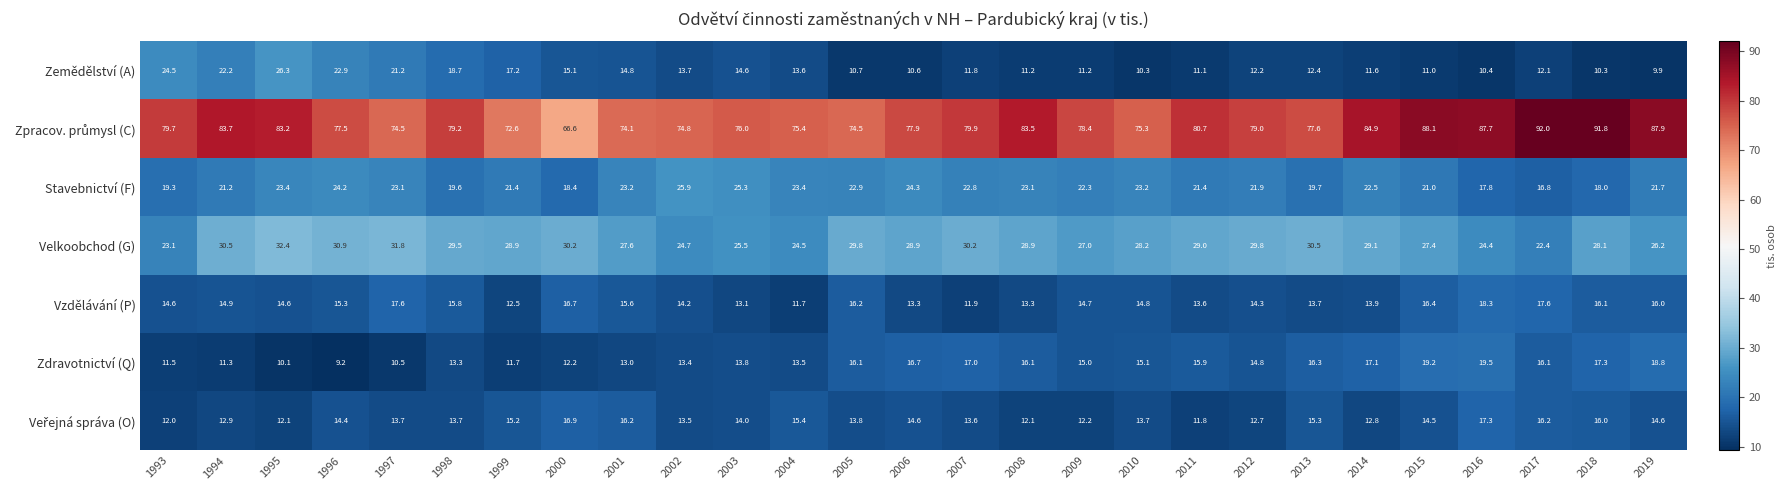

What is the sum of all Vzdělávání (P) values?

400.7